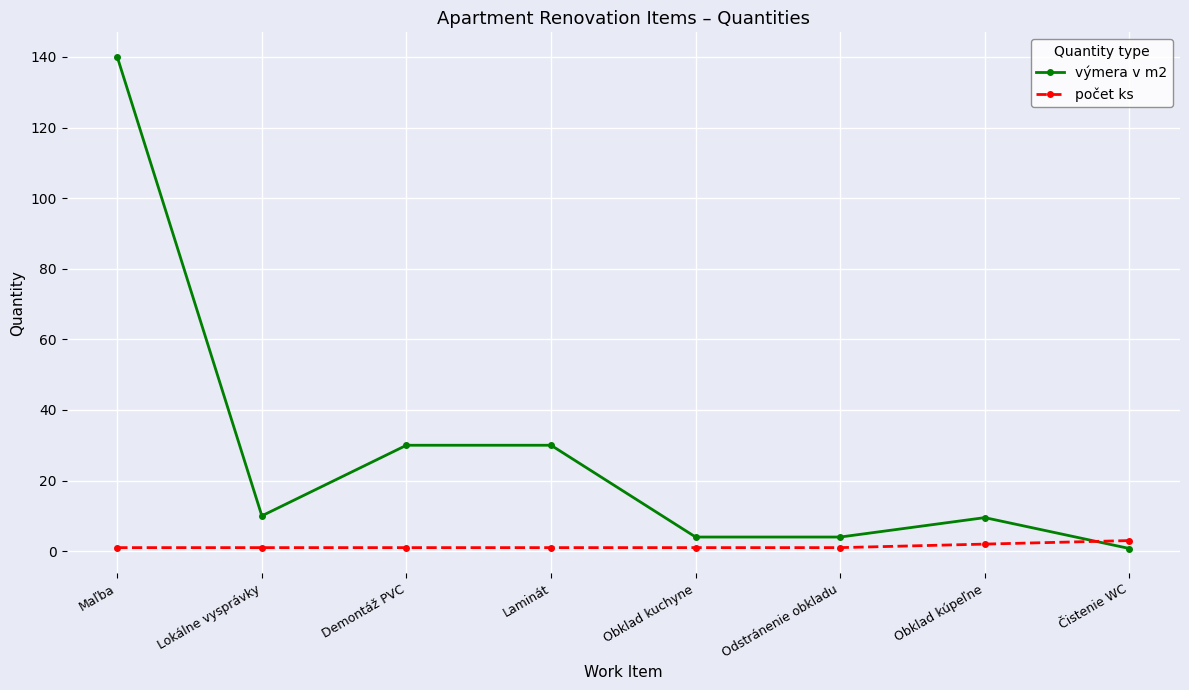

How many intersections are there between výmera v m2 and počet ks?

1